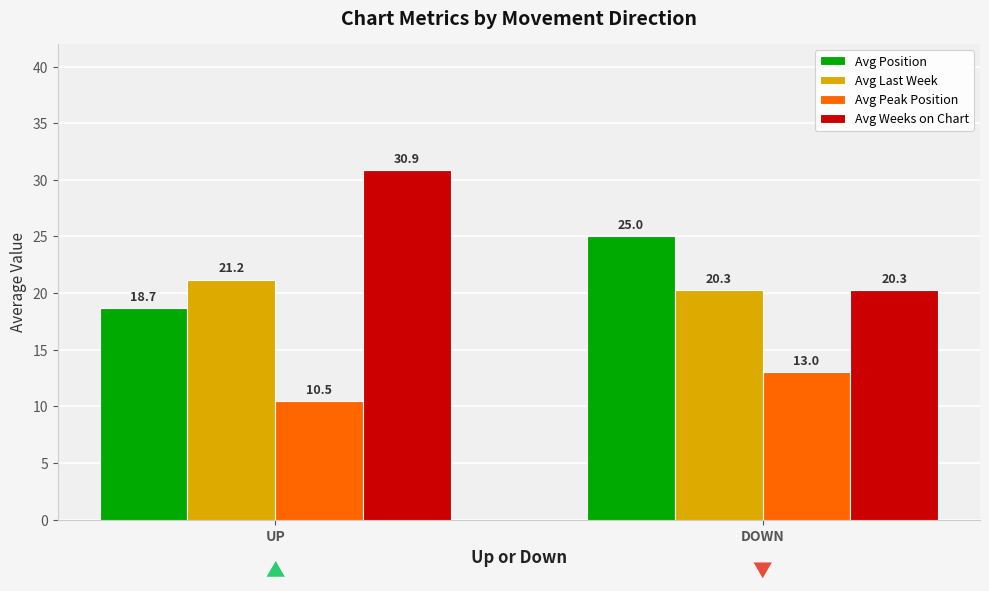

What is the difference between the highest and lowest values at DOWN?

12.0